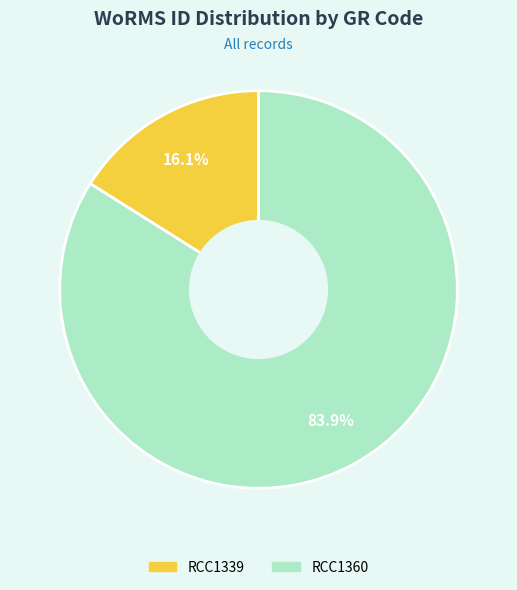

What is the smallest slice in the pie chart?

RCC1339